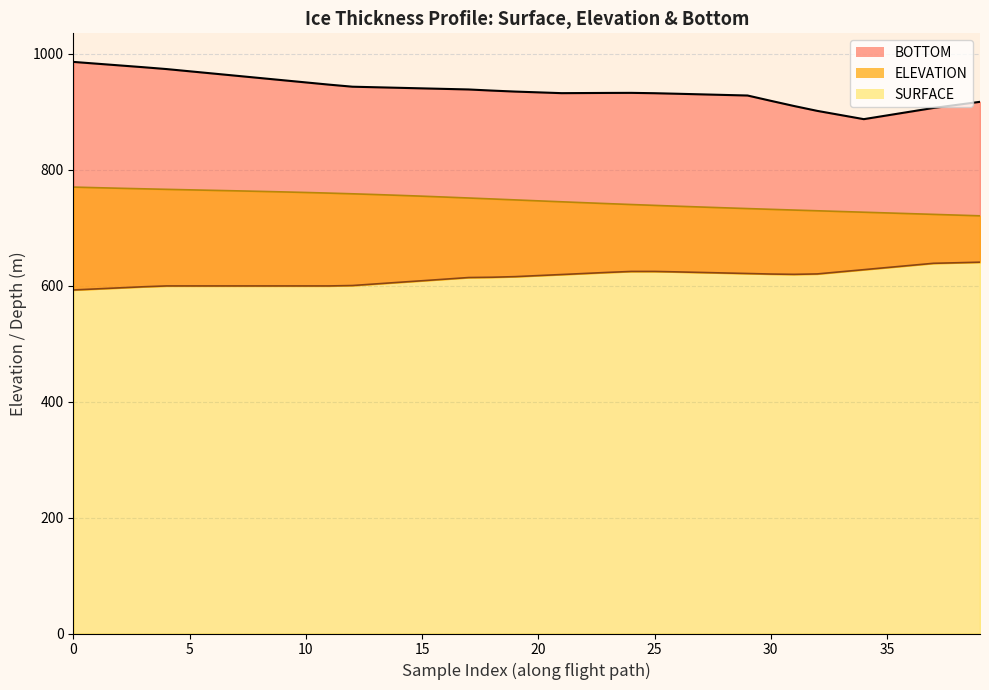

Reading left to right, list all the values displayed in this chart.

SURFACE: 592.8	594.6	596.5	598.3	599.7	599.7	599.7	599.7	599.7	599.7	599.7	599.7	600.4	603.2	606.0	608.7	611.5	614.2	614.7	615.8	617.6	619.4	621.3	623.1	624.7	624.7	623.9	623.0	622.1	621.2	620.2	619.7	620.5	624.1	627.8	631.5	635.1	638.8	639.7	640.7
BOTTOM: 986.3	983.2	980.2	977.1	973.9	970.1	966.2	962.4	958.6	954.7	950.9	947.0	943.5	942.5	941.6	940.6	939.7	938.7	936.8	935.1	933.7	932.4	932.6	932.8	932.9	932.3	931.3	930.3	929.3	928.3	919.1	910.2	901.8	894.6	887.5	894.0	900.4	906.9	912.1	917.4
ELEVATION: 770.3	769.2	768.2	767.3	766.4	765.5	764.7	763.8	762.9	762.0	761.0	759.9	758.7	757.4	756.0	754.6	753.1	751.5	749.8	748.2	746.5	744.9	743.3	741.7	740.2	738.7	737.3	735.9	734.5	733.2	731.9	730.7	729.4	728.2	726.9	725.7	724.4	723.2	722.0	720.7